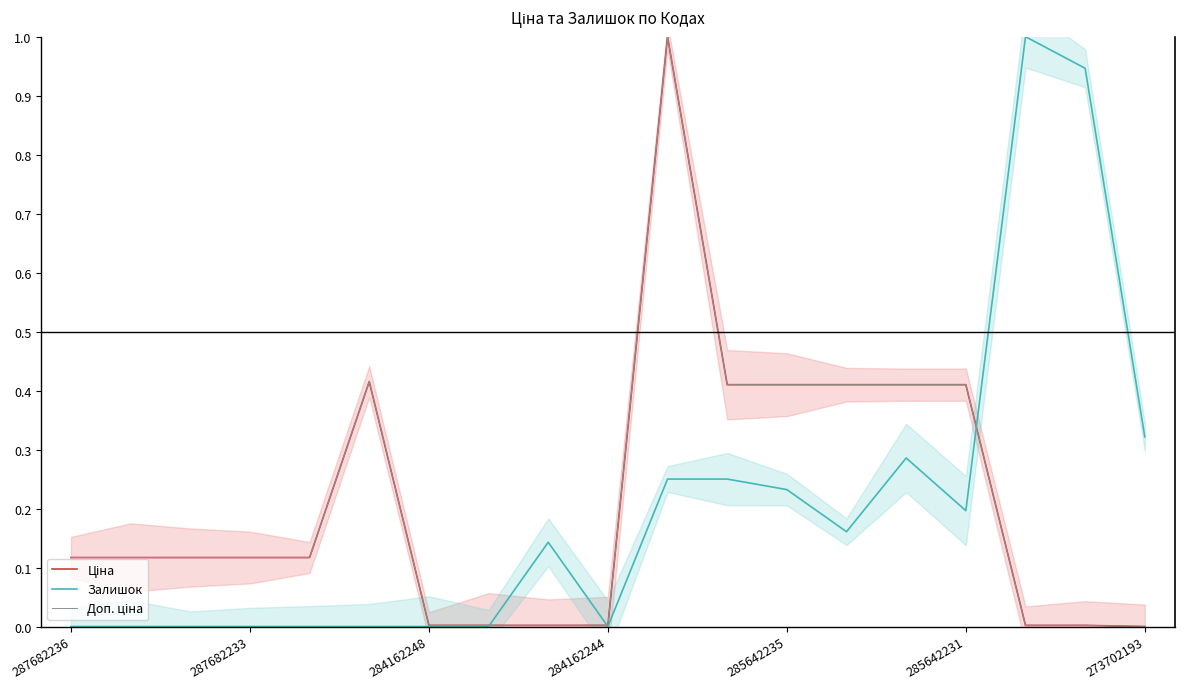

True or false: Залишок has a value of 0.2 at 11.

True